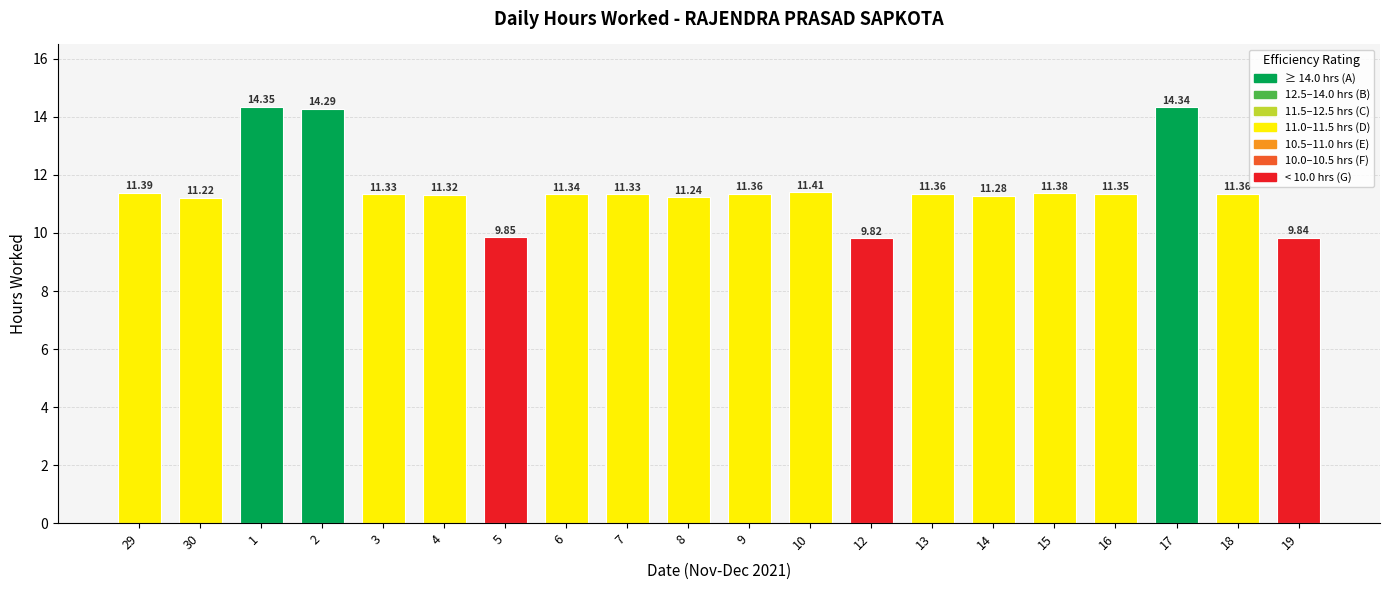

Which has a higher value, 14 or 8?

14